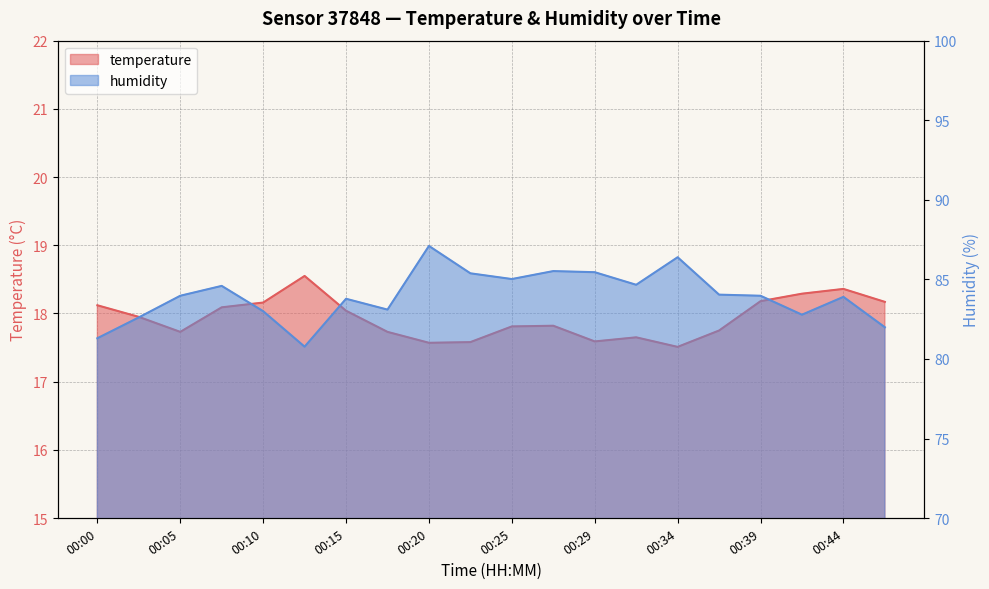

What are all the series names shown in the legend?

temperature, humidity